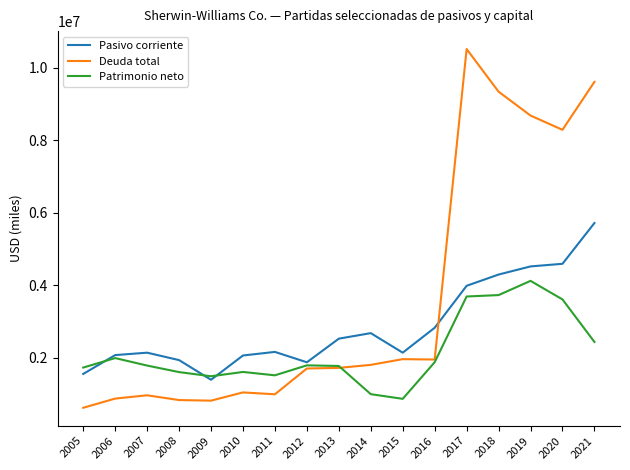

What is the maximum value for Patrimonio neto?

4123300